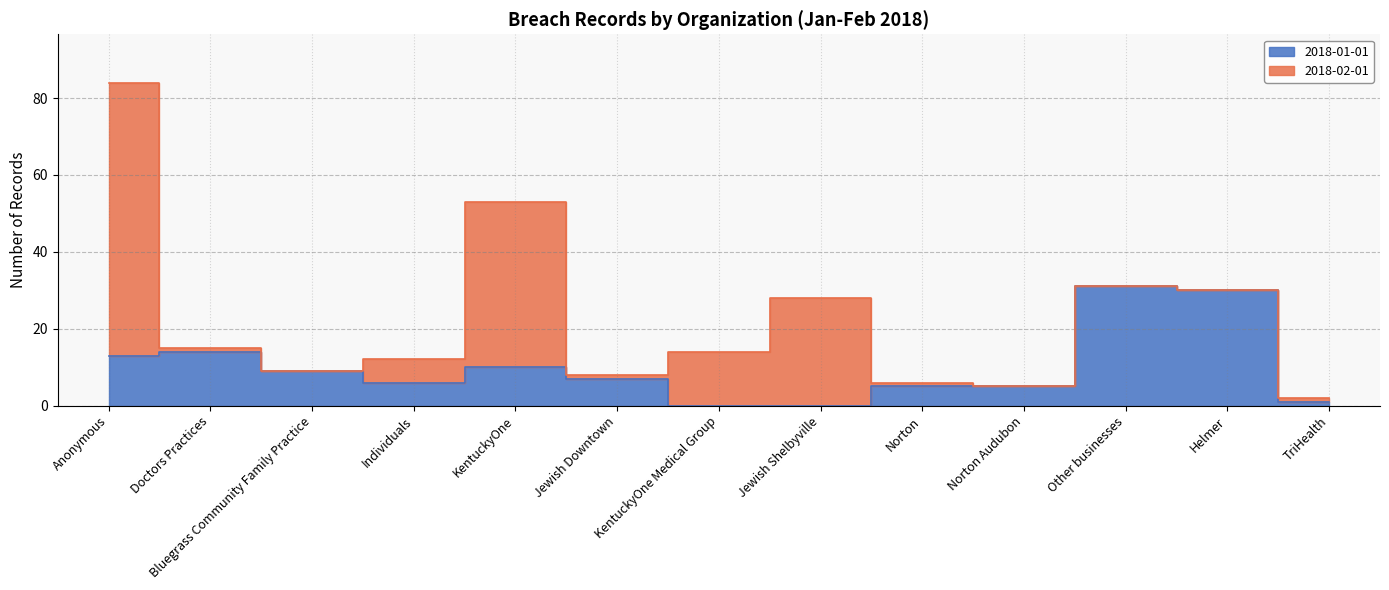

List the labels in order of value, largest first.

Other businesses, Helmer, Doctors Practices, Anonymous, KentuckyOne, Bluegrass Community Family Practice, Jewish Downtown, Individuals, Norton, Norton Audubon, TriHealth, KentuckyOne Medical Group, Jewish Shelbyville